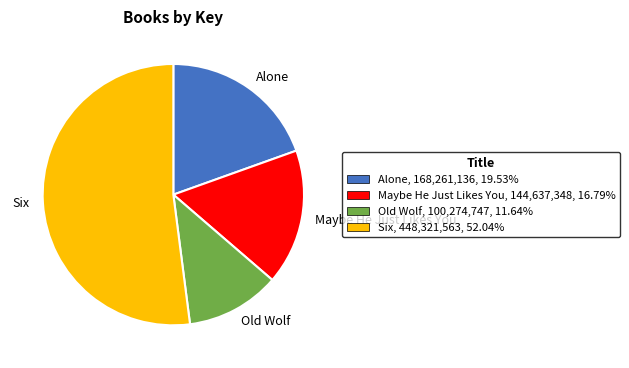

Between Alone and Old Wolf, which is larger?

Alone